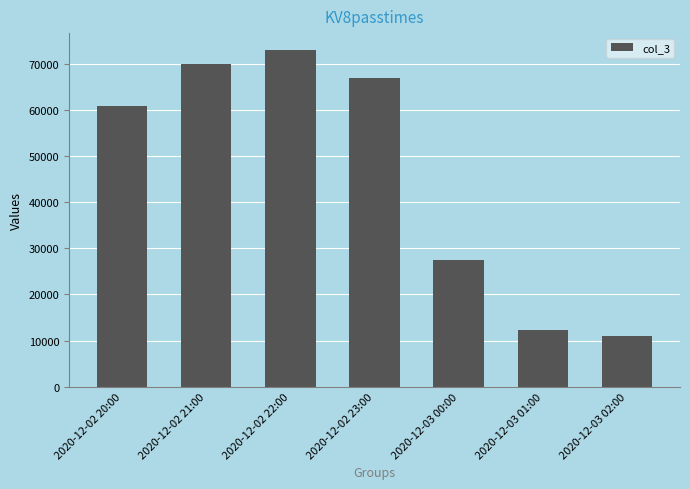

Rank the categories by value from highest to lowest.

2020-12-02 22:00, 2020-12-02 21:00, 2020-12-02 23:00, 2020-12-02 20:00, 2020-12-03 00:00, 2020-12-03 01:00, 2020-12-03 02:00